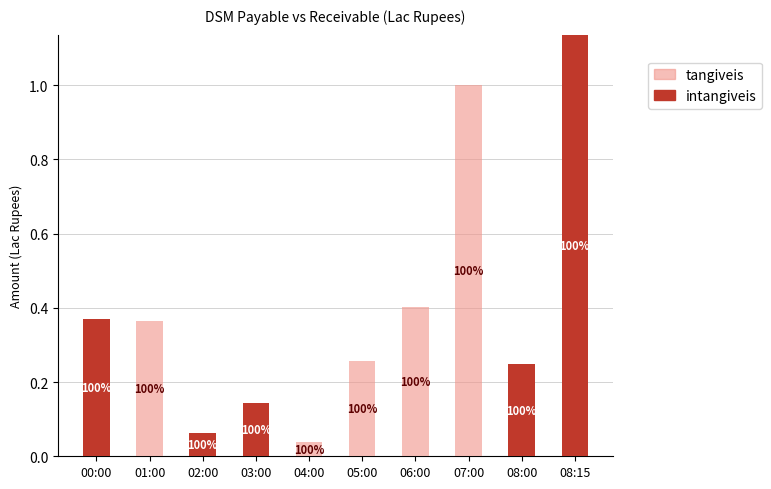

Does the chart contain stacked bars?

Yes